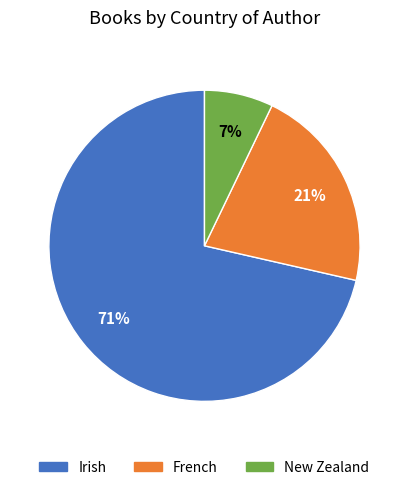

Between French and Irish, which is larger?

Irish